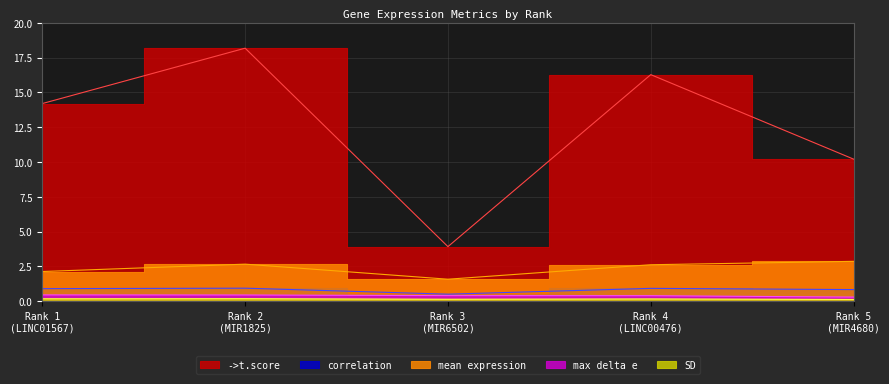

How many data points does each series have?

5